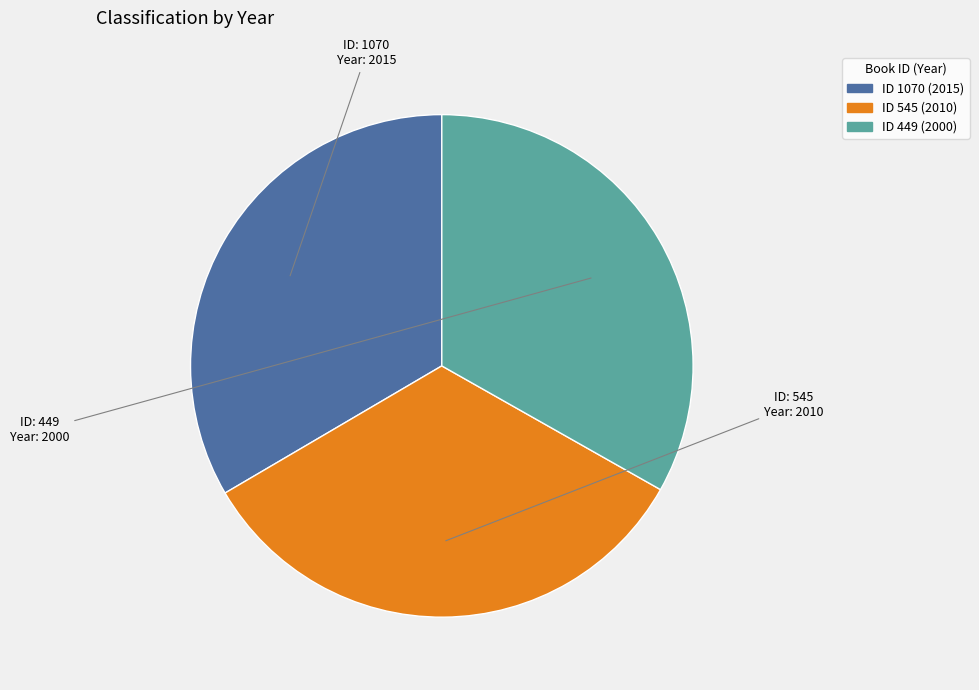

Is there any slice that represents more than half of the pie?

No